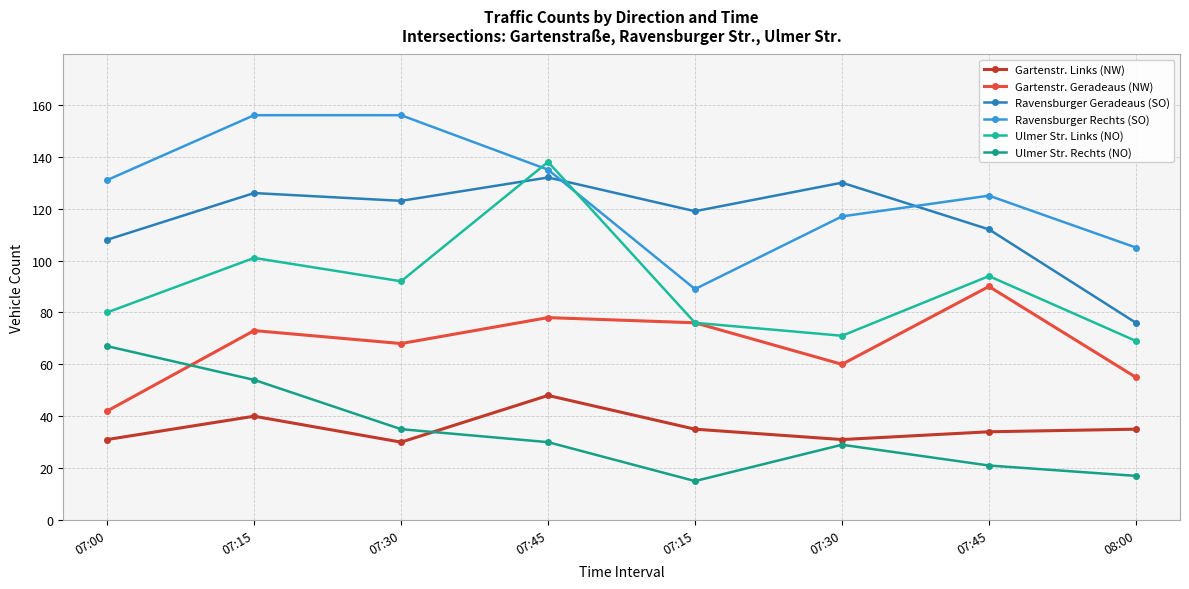

Is it true that Ravensburger Rechts (SO) equals 156 at 07:15?

True